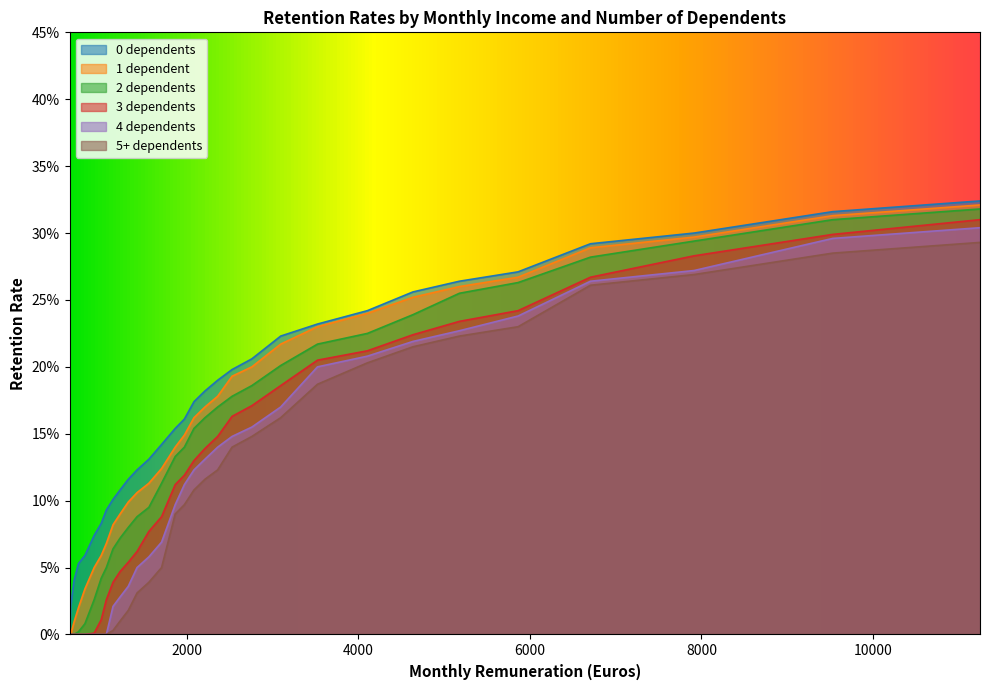

Is it true that 5+ dependents equals 0.0 at 1139?

False